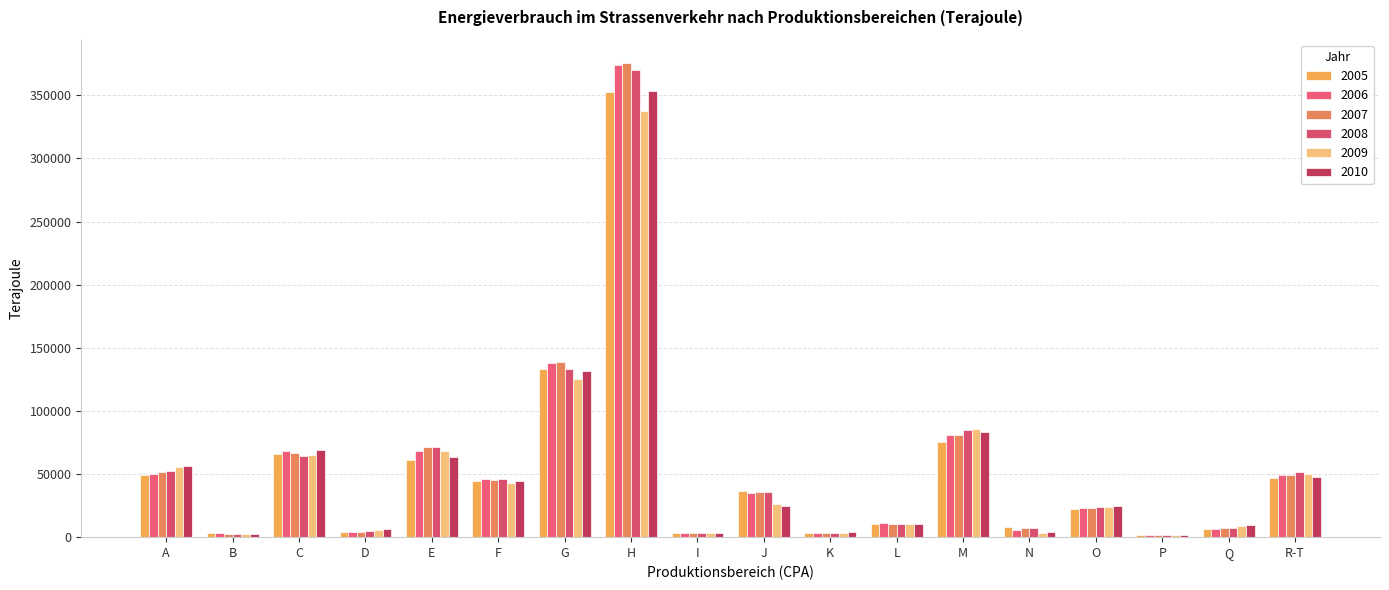

What is the difference between the 2007 values at R-T and C?

17276.7